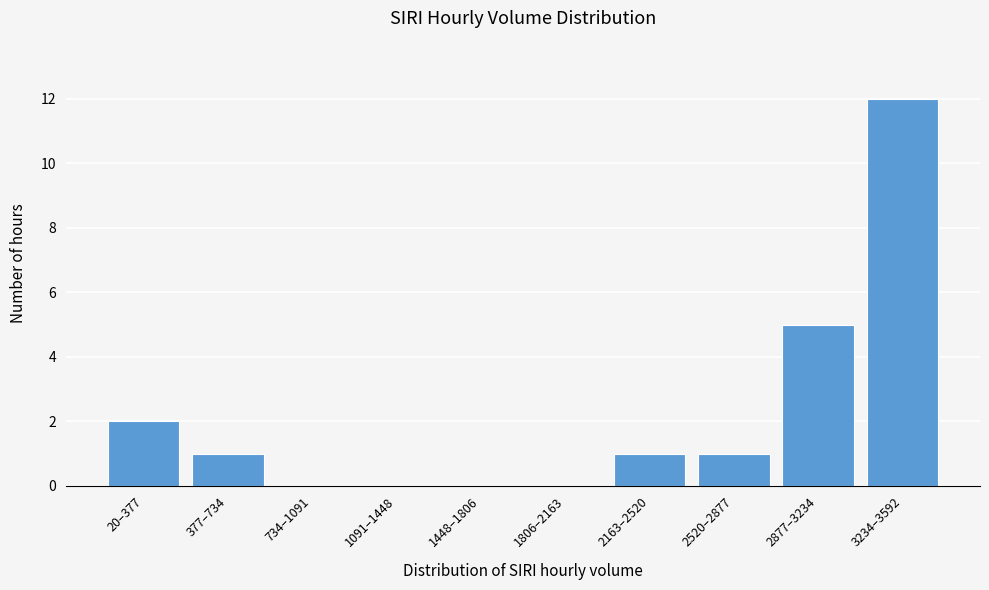

Reading left to right, extract all data points from this chart.

20–377=2	377–734=1	734–1091=0	1091–1448=0	1448–1806=0	1806–2163=0	2163–2520=1	2520–2877=1	2877–3234=5	3234–3592=12